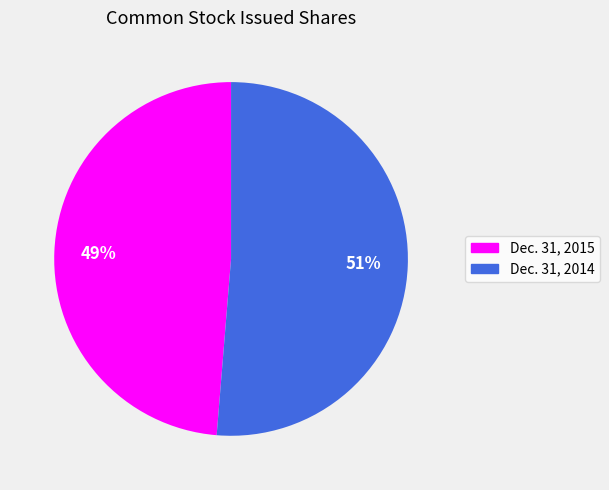

Which has a higher value, Dec. 31, 2014 or Dec. 31, 2015?

Dec. 31, 2014